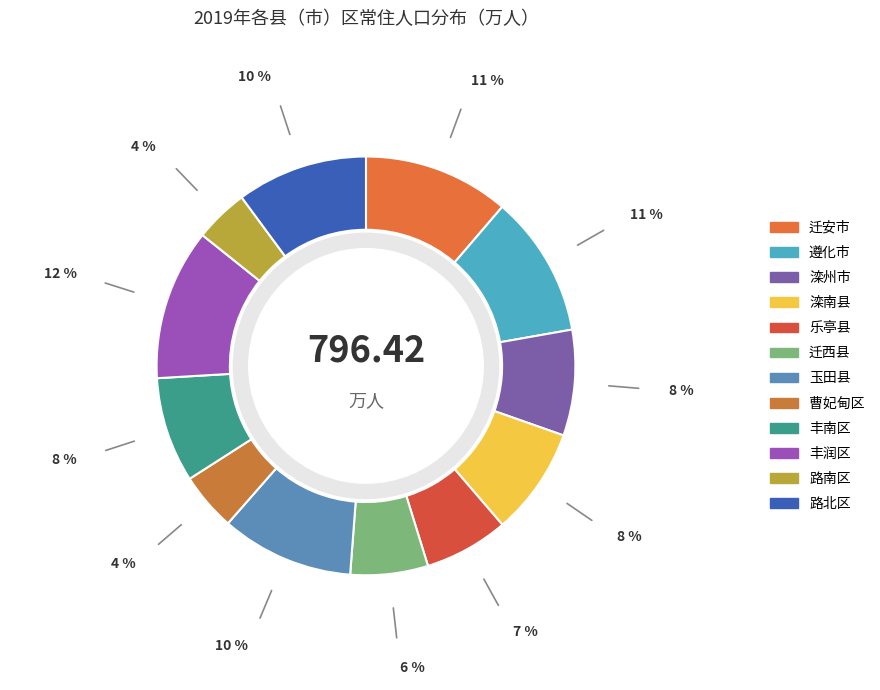

What is the largest slice in the pie chart?

丰润区